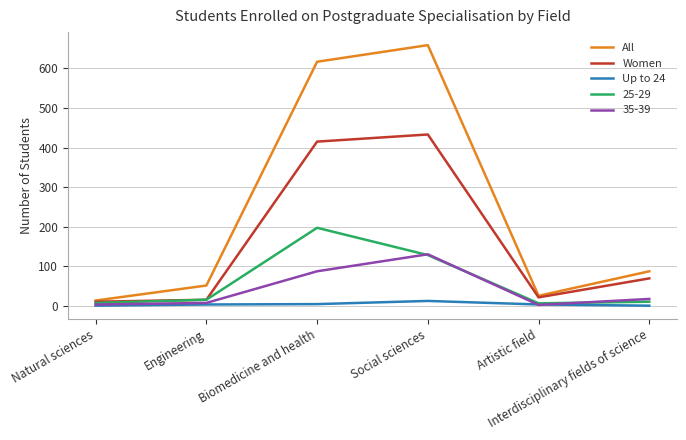

In Up to 24, how many points are higher than both neighbors (excluding endpoints)?

1